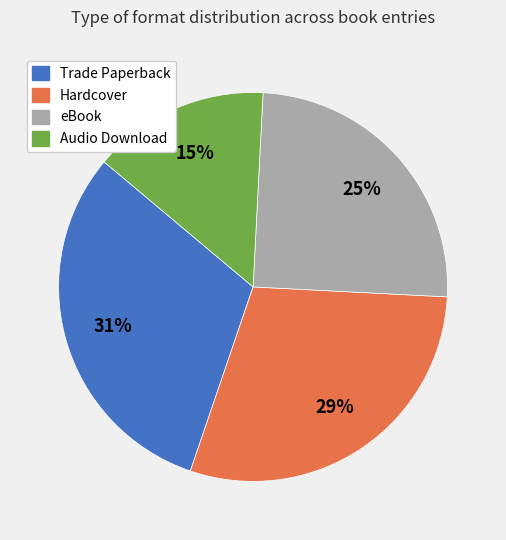

Is the sum of eBook and Hardcover greater than half?

Yes